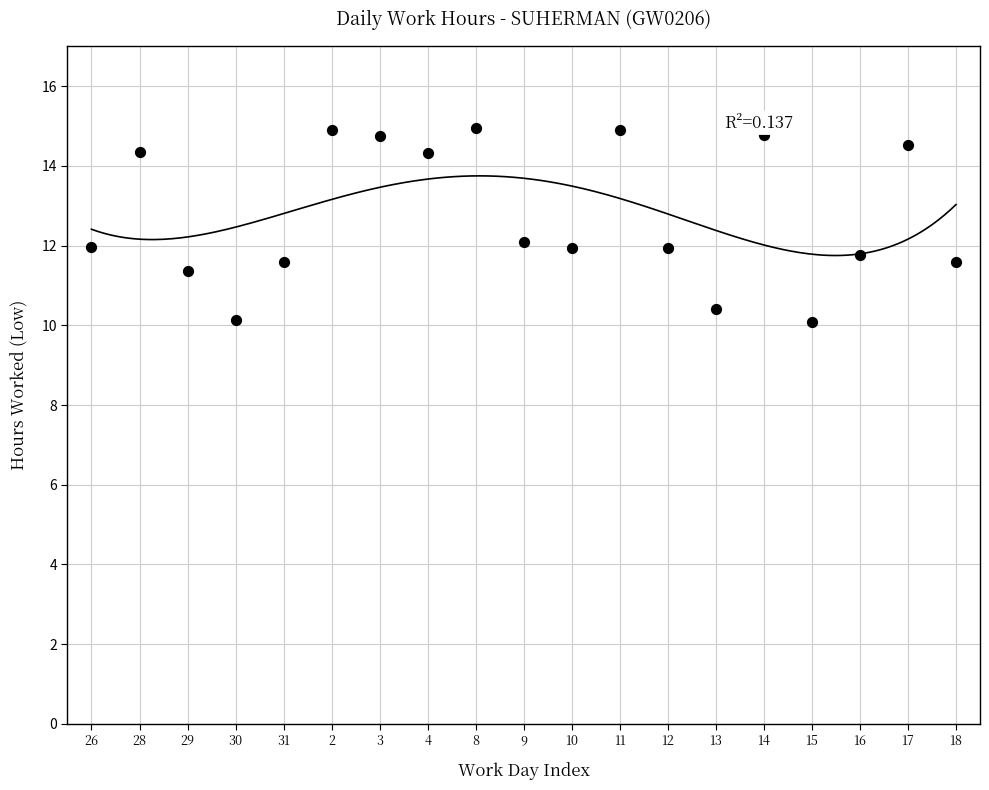

What is the range of X values (max minus min)?

18.0